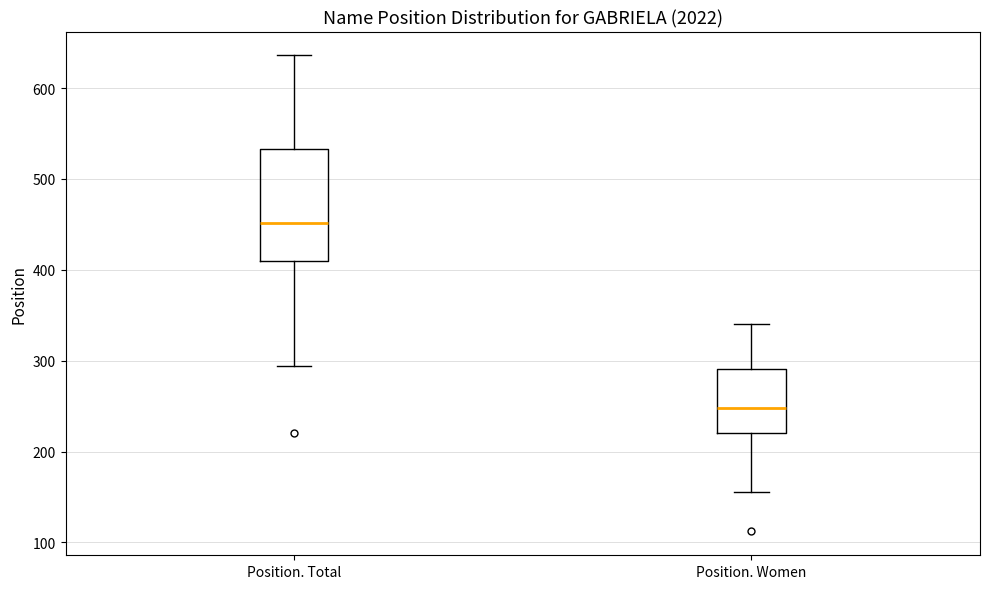

Reading left to right, read every box against the y-axis: the position of its median line, the range the box covers, and the ends of its whiskers. The values are not printed on the chart, so give them approximately, as read against the axis.

Position. Total: median 450, box 410 to 530, whiskers 290 to 640
Position. Women: median 250, box 220 to 290, whiskers 160 to 340